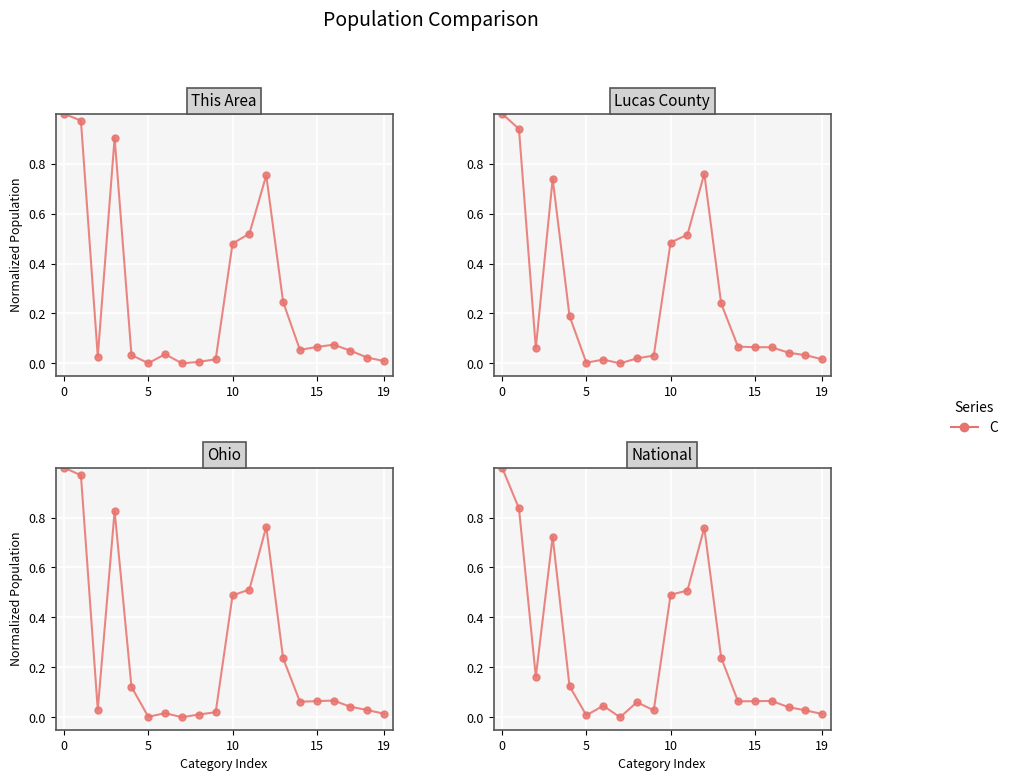

How many positive values are there?

19